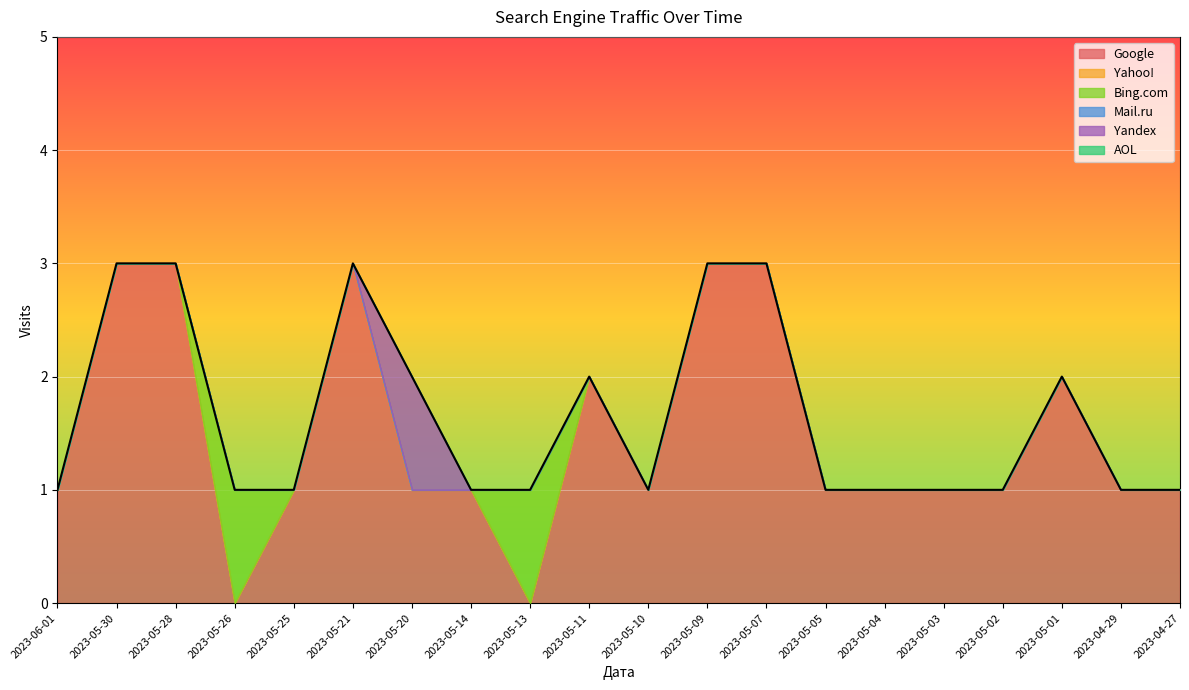

True or false: Yahoo! and Bing.com intersect in this chart.

False